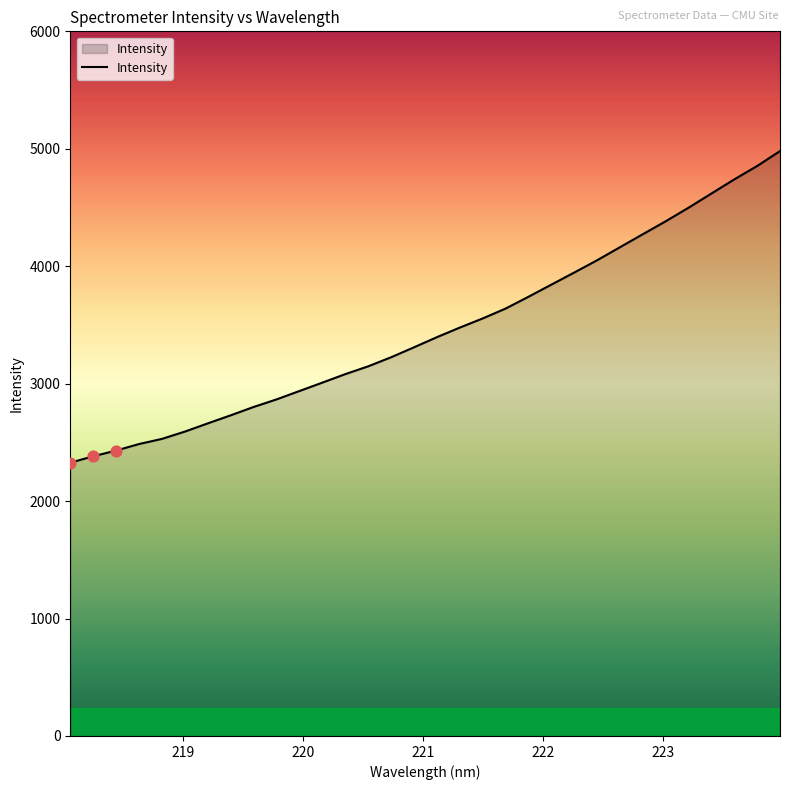

What is the greatest value displayed?

4980.4